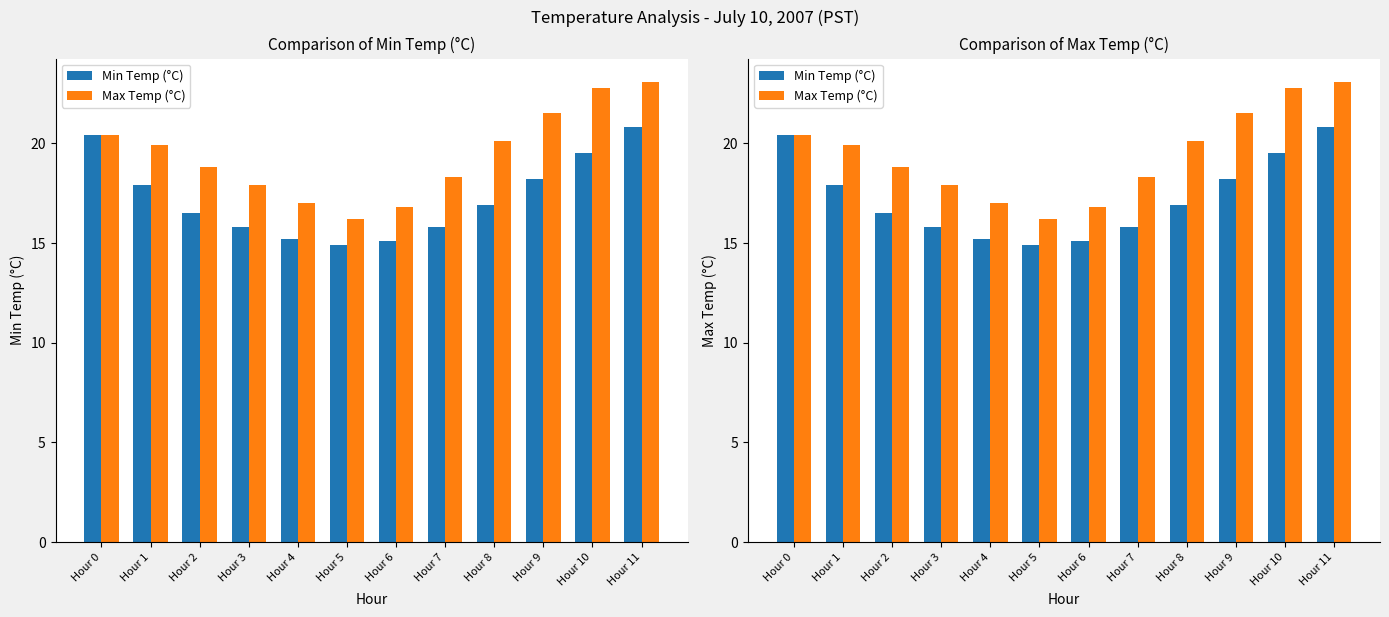

Which series changed the most between Hour 2 and Hour 3?

Max Temp (°C)